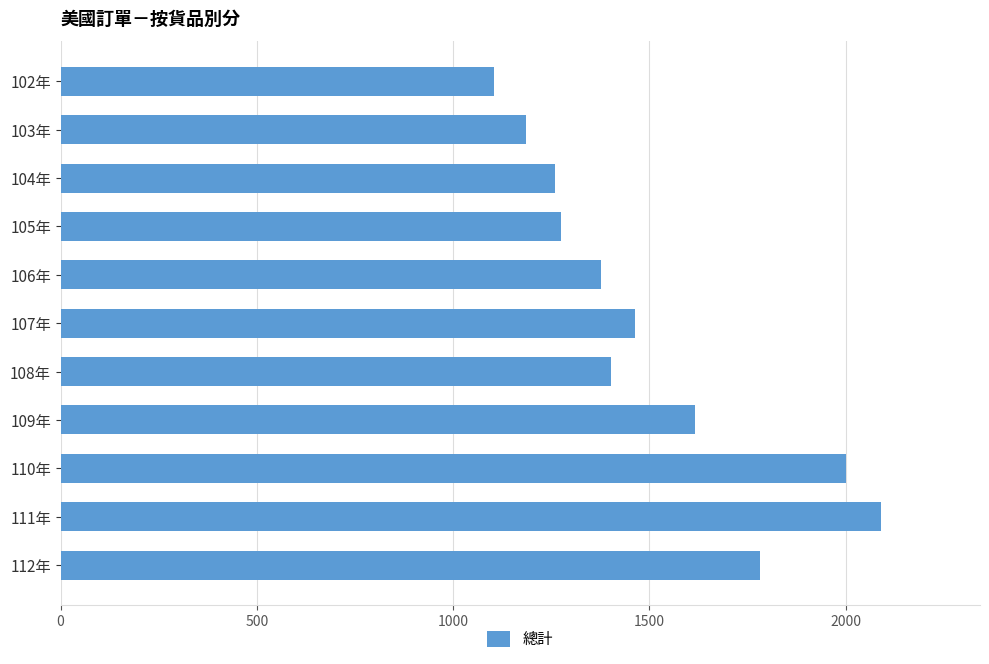

Approximately how many times larger is the value at 105年 compared to 111年?

0.6